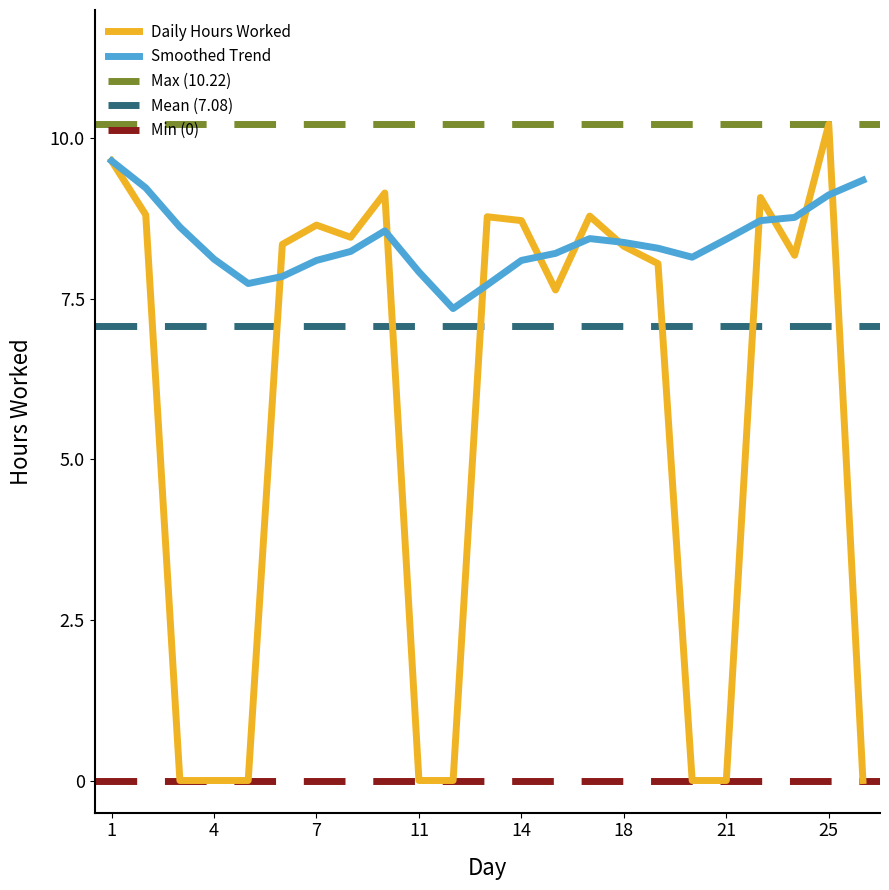

What is the greatest value displayed?

10.2